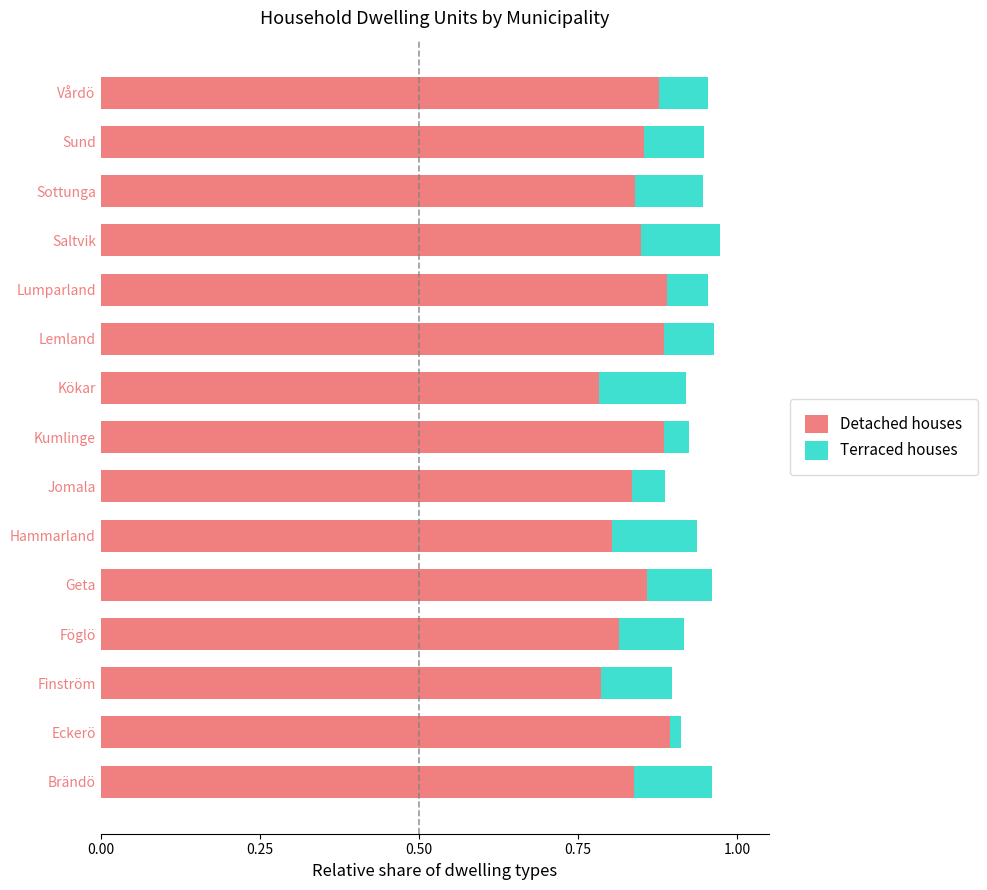

What is the sum of the Detached houses values at Lumparland and Föglö?

1.7